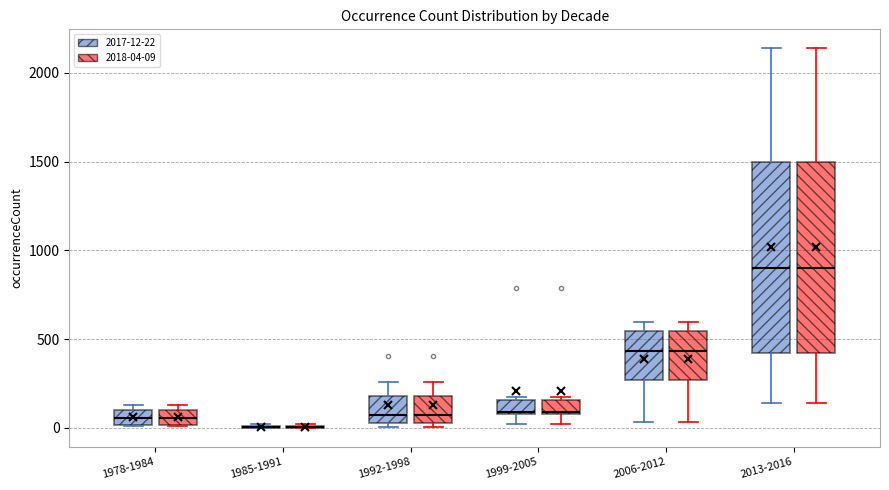

Reading left to right, transcribe this box plot: for each box, give where its median line is, the range the box spans, and where its two whiskers end, as read against the y-axis. The values are not printed on the chart, so give them approximately, as read against the axis.

1978-1984 (2017-12-22): median 50, box 0 to 100, whiskers 0 to 150
1978-1984 (2018-04-09): median 50, box 0 to 100, whiskers 0 to 150
1985-1991 (2017-12-22): box collapsed to a line at 0, whiskers 0 to 0
1985-1991 (2018-04-09): box collapsed to a line at 0, whiskers 0 to 0
1992-1998 (2017-12-22): median 50 (just above the box's lower edge), box 50 to 200, whiskers 0 to 250
1992-1998 (2018-04-09): median 50 (just above the box's lower edge), box 50 to 200, whiskers 0 to 250
1999-2005 (2017-12-22): median 100, box 100 to 150, whiskers 0 to 200
1999-2005 (2018-04-09): median 100, box 100 to 150, whiskers 0 to 200
2006-2012 (2017-12-22): median 450, box 250 to 550, whiskers 50 to 600
2006-2012 (2018-04-09): median 450, box 250 to 550, whiskers 50 to 600
2013-2016 (2017-12-22): median 900, box 400 to 1500, whiskers 150 to 2150
2013-2016 (2018-04-09): median 900, box 400 to 1500, whiskers 150 to 2150